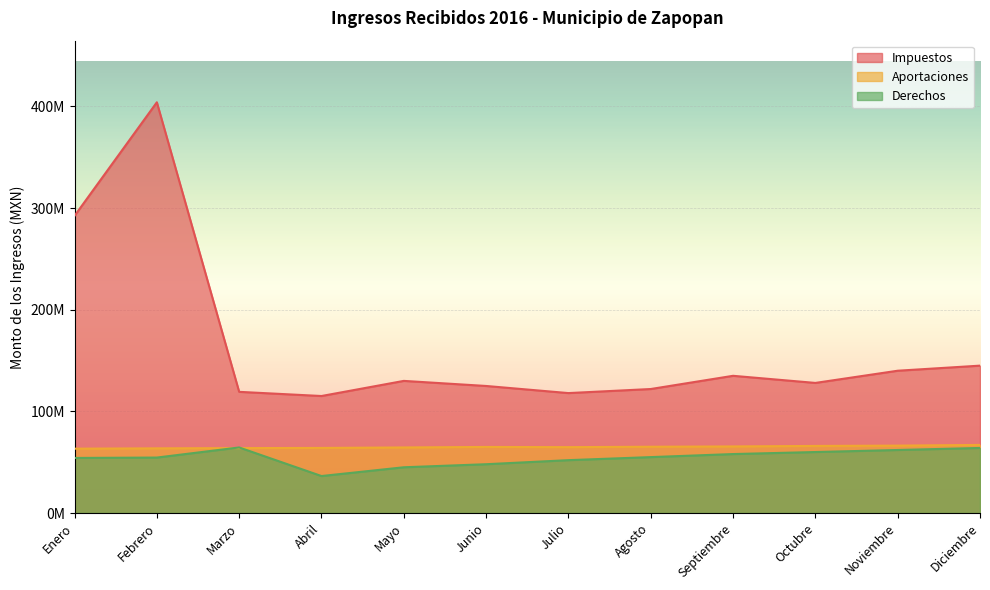

The value of Derechos at Octubre is 60000000.0. True or false?

True